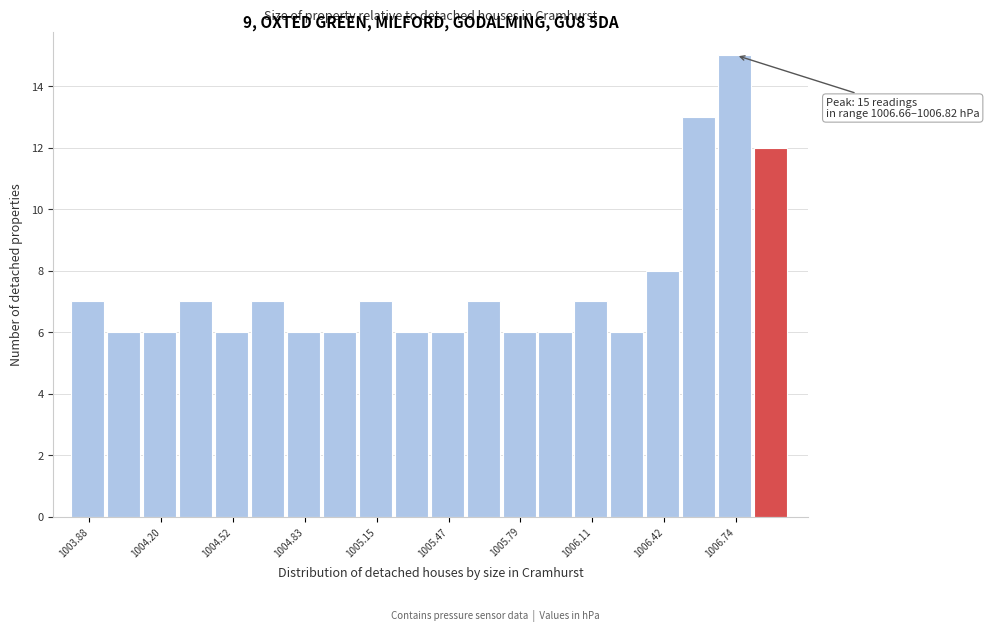

Read against the x-axis, roughly where is the centre of the tallest bar?

1006.75